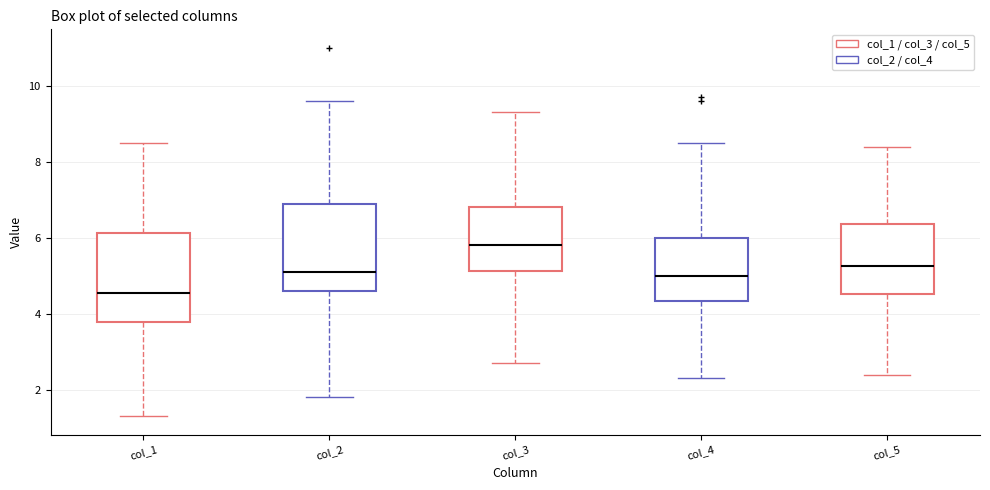

Which box's median line is the highest?

col_3